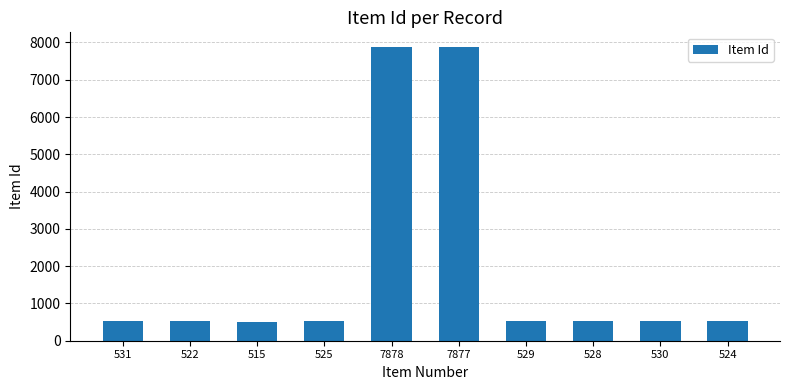

How many distinct data groups are displayed?

1